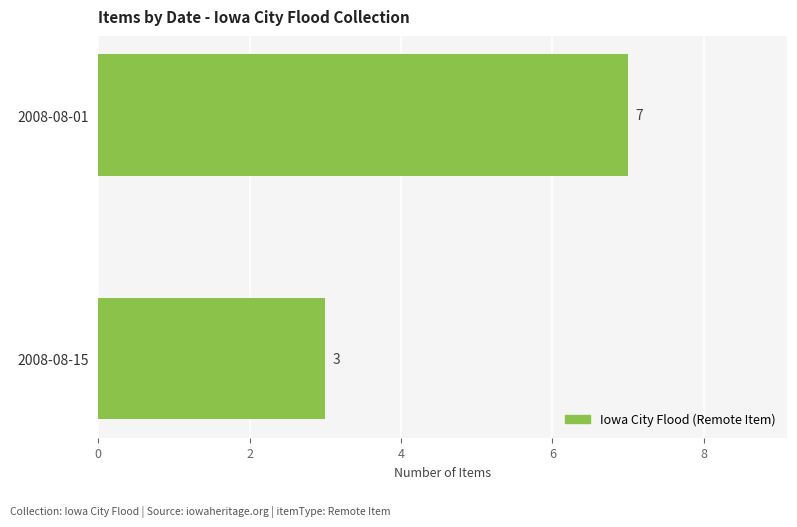

True or false: the data shows 4 at 2008-08-01.

False